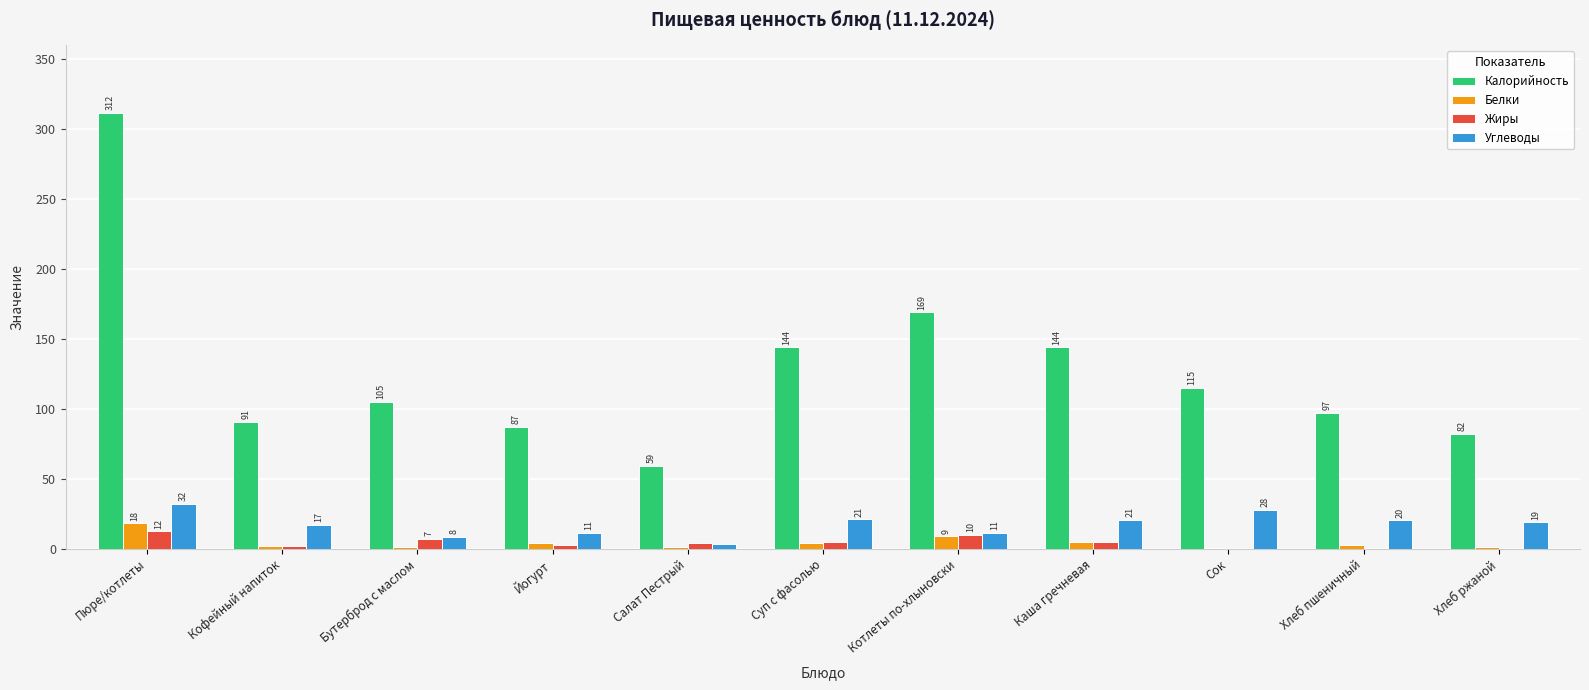

What is the highest value of the Жиры series?

12.4